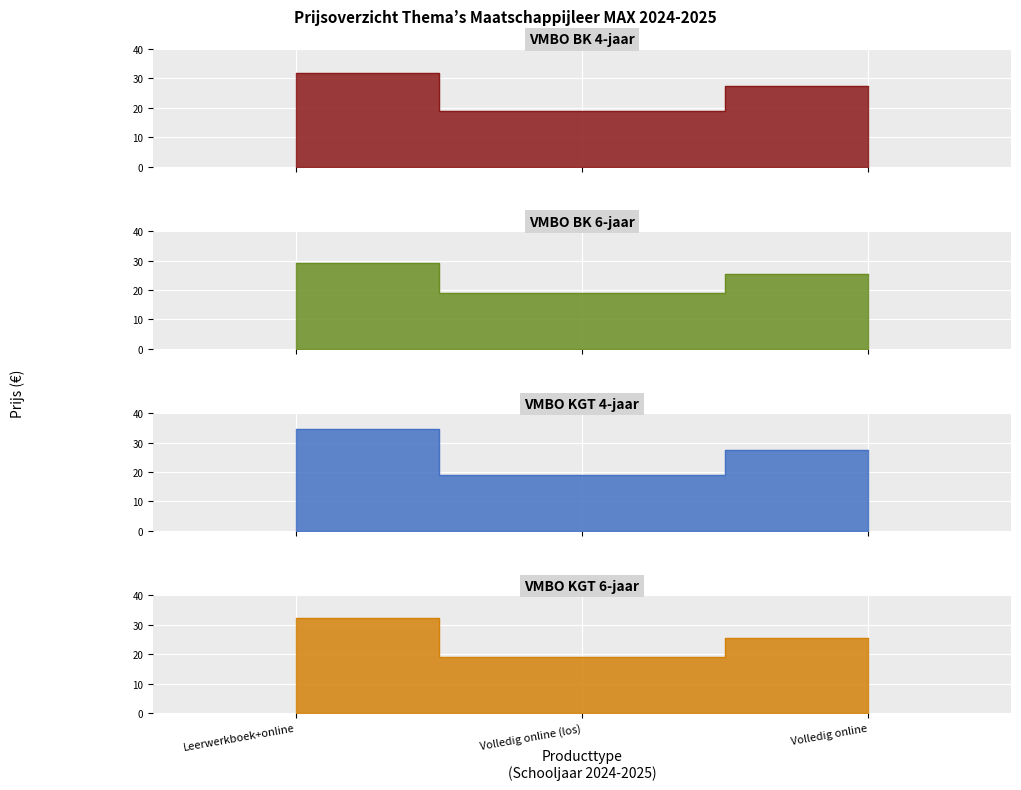

Which series changed the most between Leerwerkboek+online and Volledig online (los)?

VMBO KGT 4-jaar